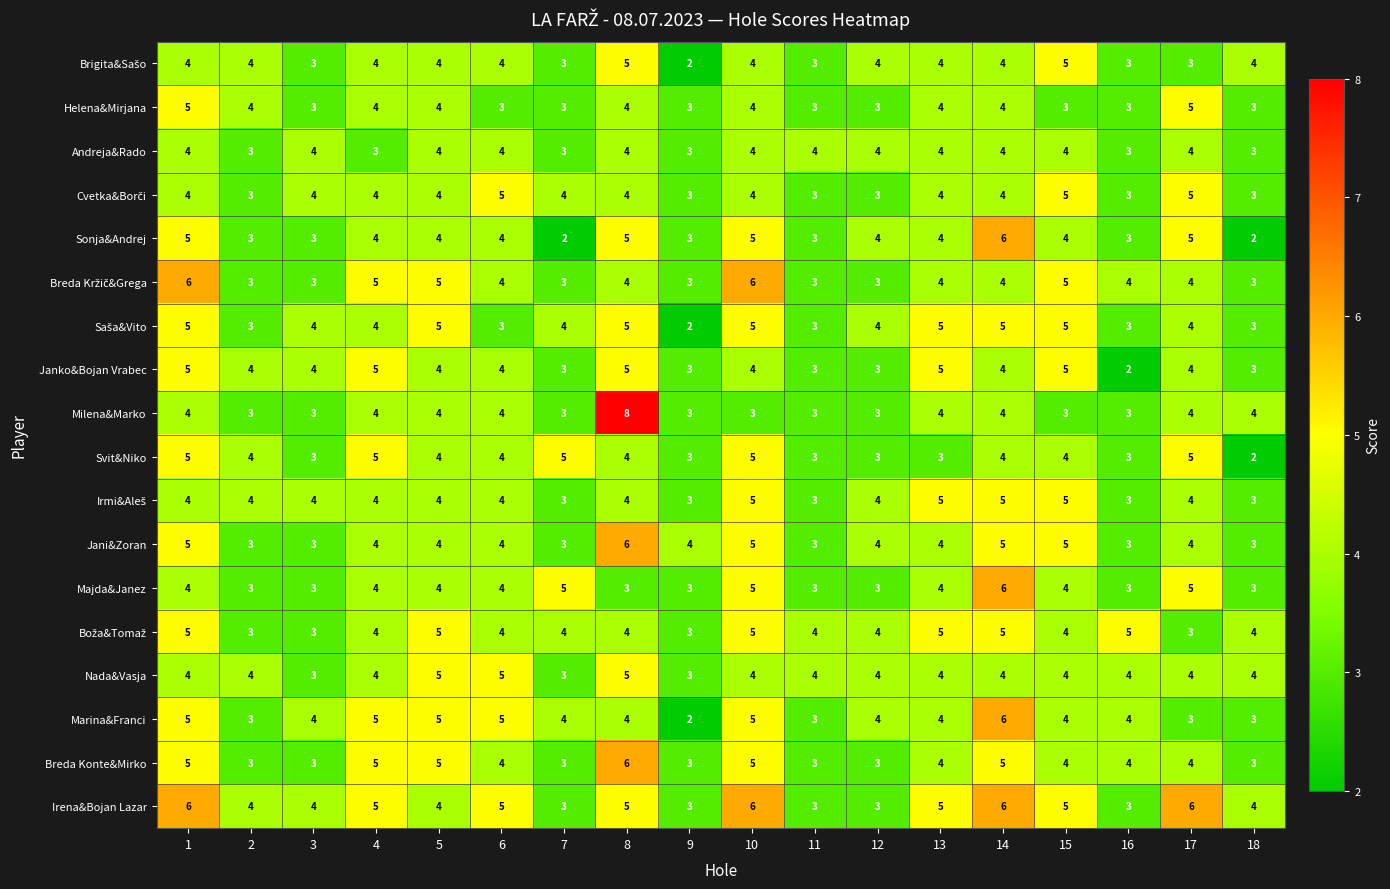

What is the approximate value of Jani&Zoran at 13?

4